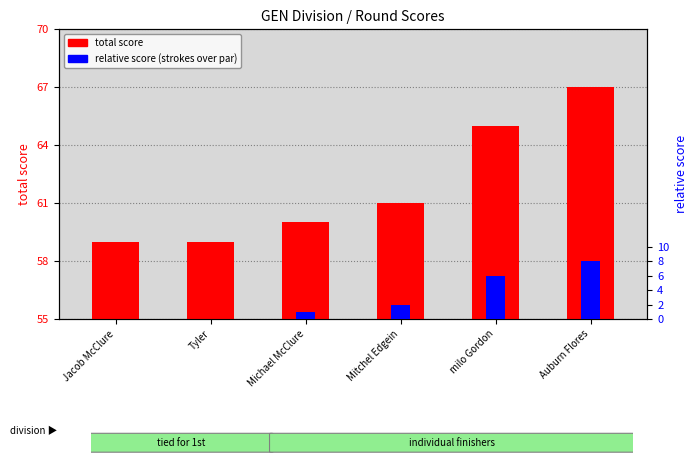

Count the number of data series in this chart.

2